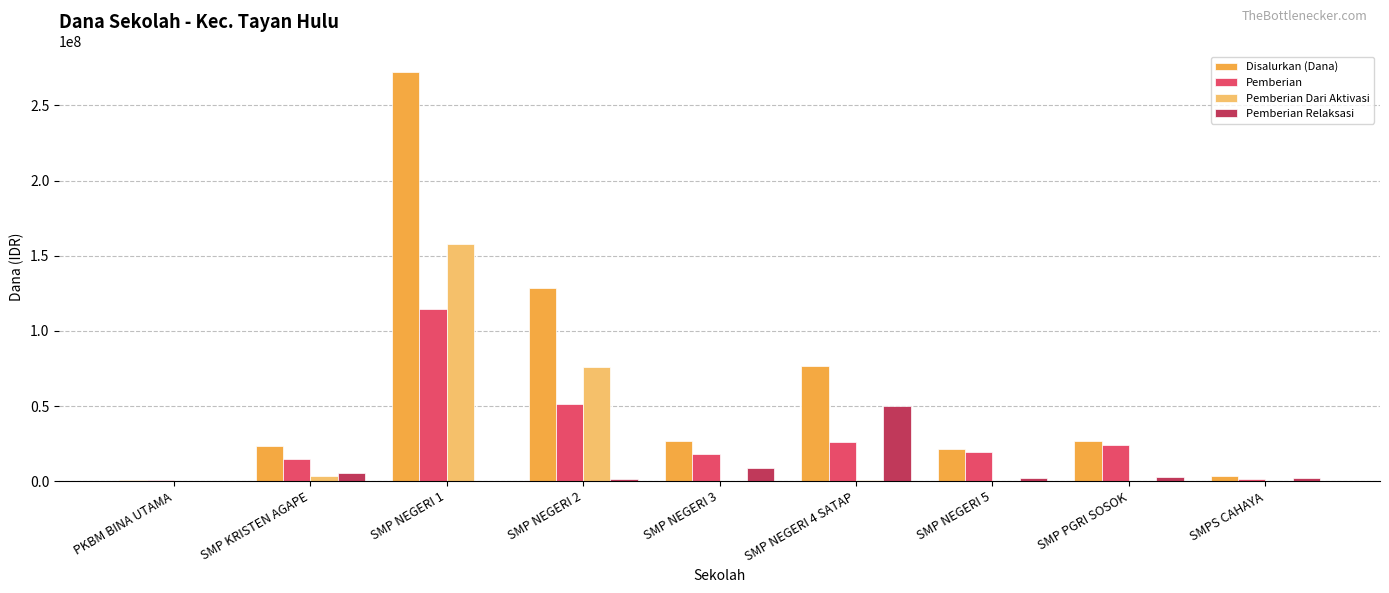

What is the difference between the Pemberian Dari Aktivasi values at SMP NEGERI 1 and SMP NEGERI 5?

157500000